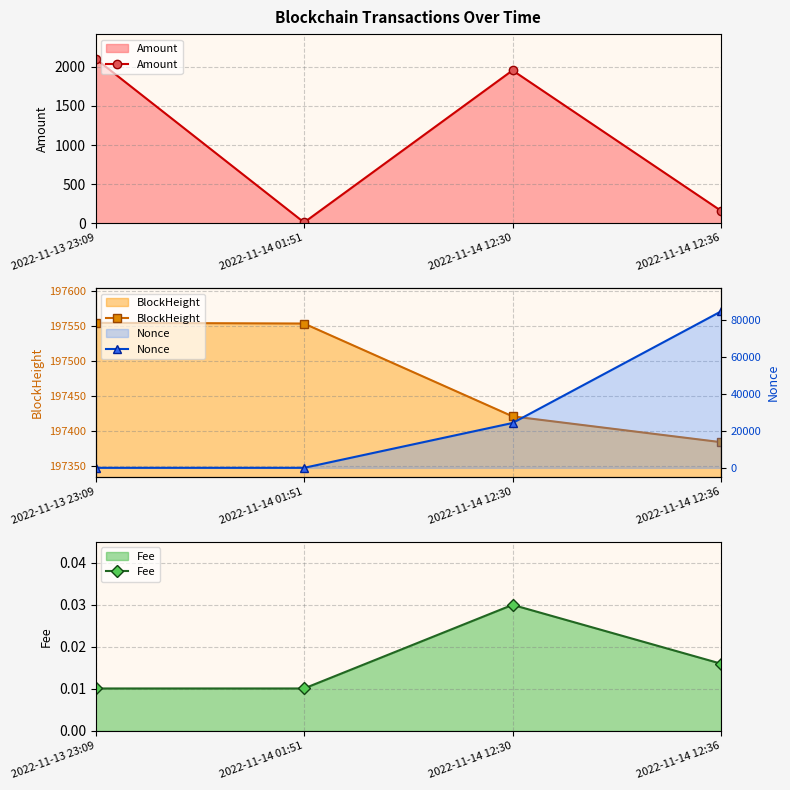

Reading left to right, what are all the values shown in this chart?

Amount: 2104.1	10.0	1955.8	159.3
BlockHeight: 197555.0	197554.0	197421.0	197384.0
Fee: 0.0	0.0	0.0	0.0
Nonce: 1.0	0.0	24253.0	84623.0